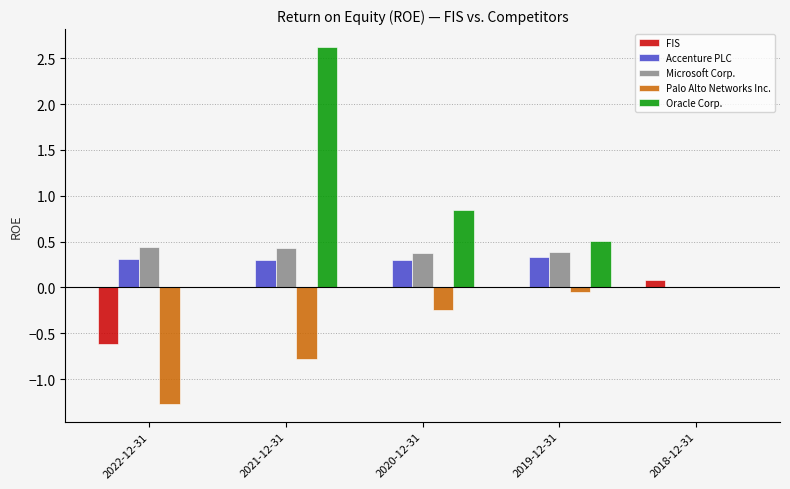

True or false: Microsoft Corp. has a value of 0.4 at 2021-12-31.

True